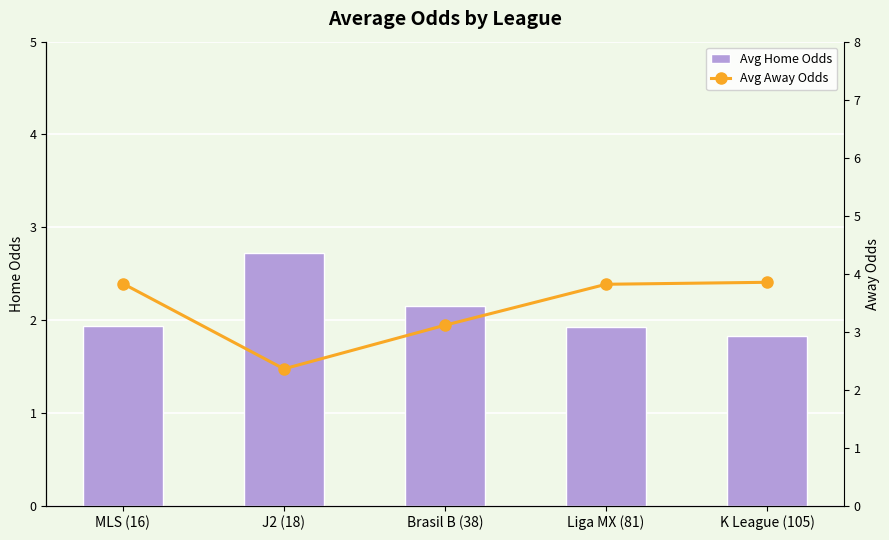

What is the average value of the Avg Home Odds series?

2.1